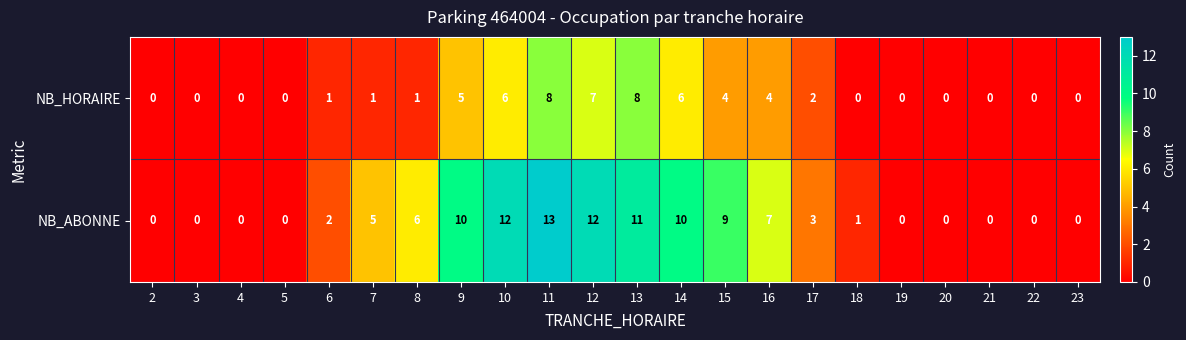

Which series has the largest range (max minus min)?

NB_ABONNE